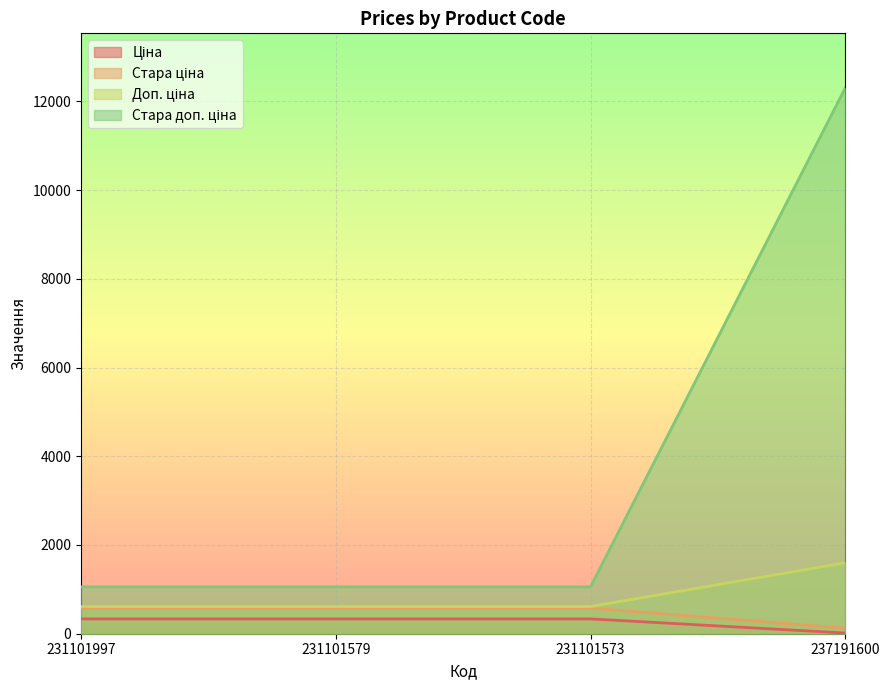

Which label corresponds to the smallest value in the chart?

237191600